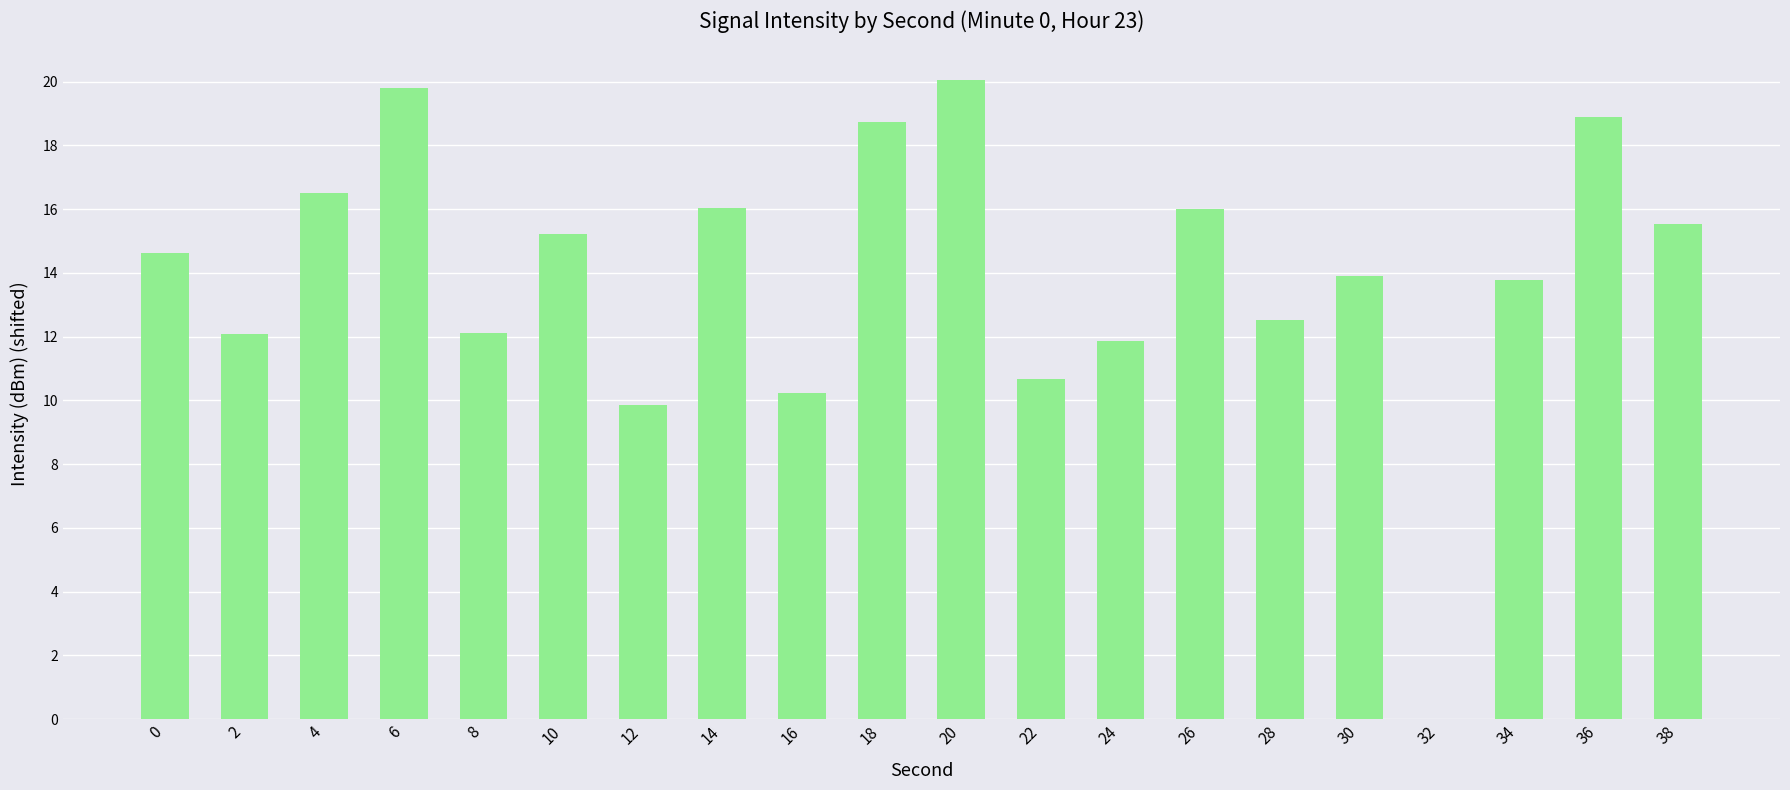

Read the value at 26.

16.0